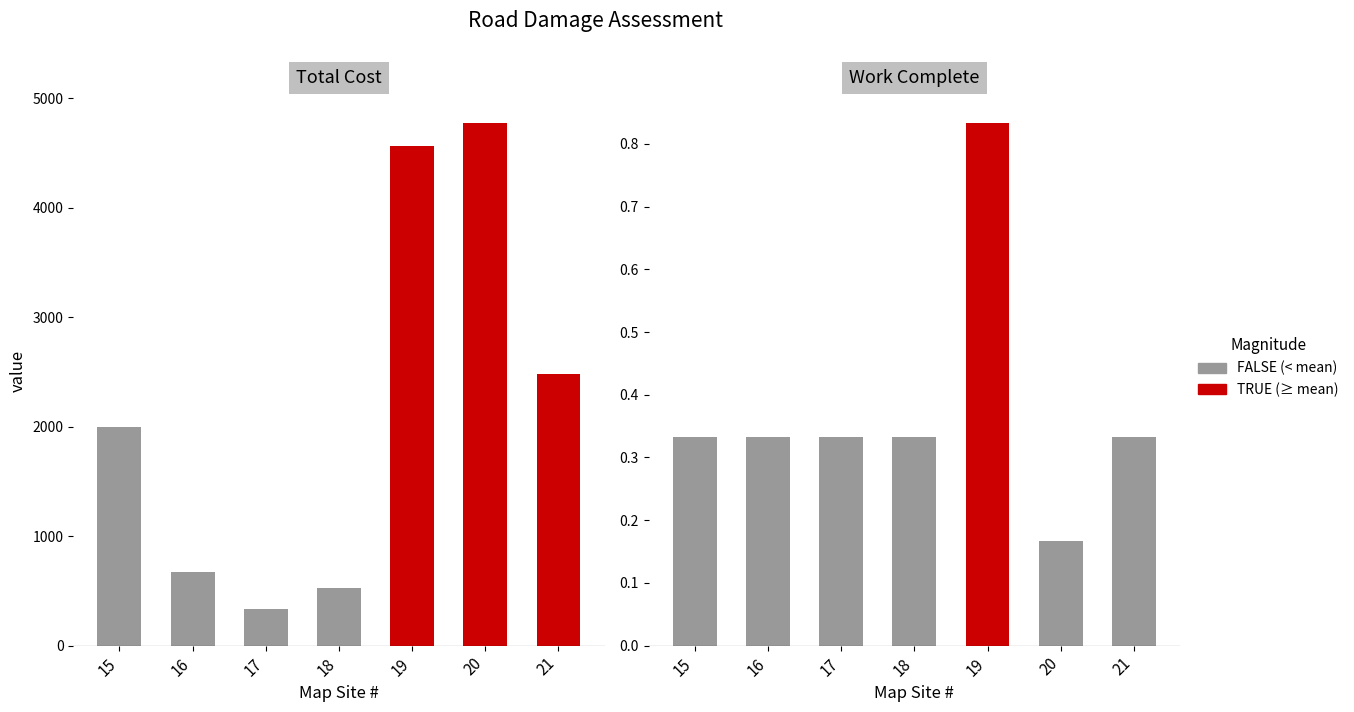

Which has a higher value, 18 or 17?

18